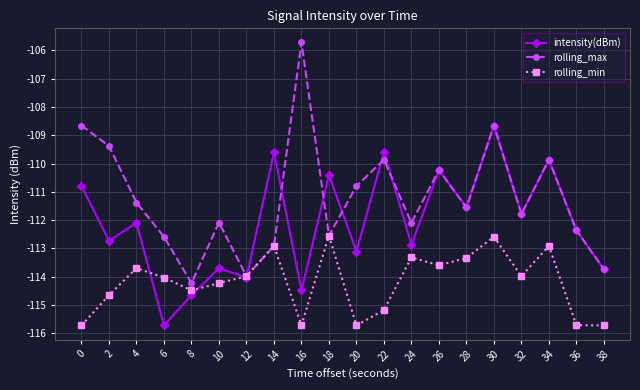

Rank the series by their maximum value, from lowest to highest.

rolling_min, intensity(dBm), rolling_max